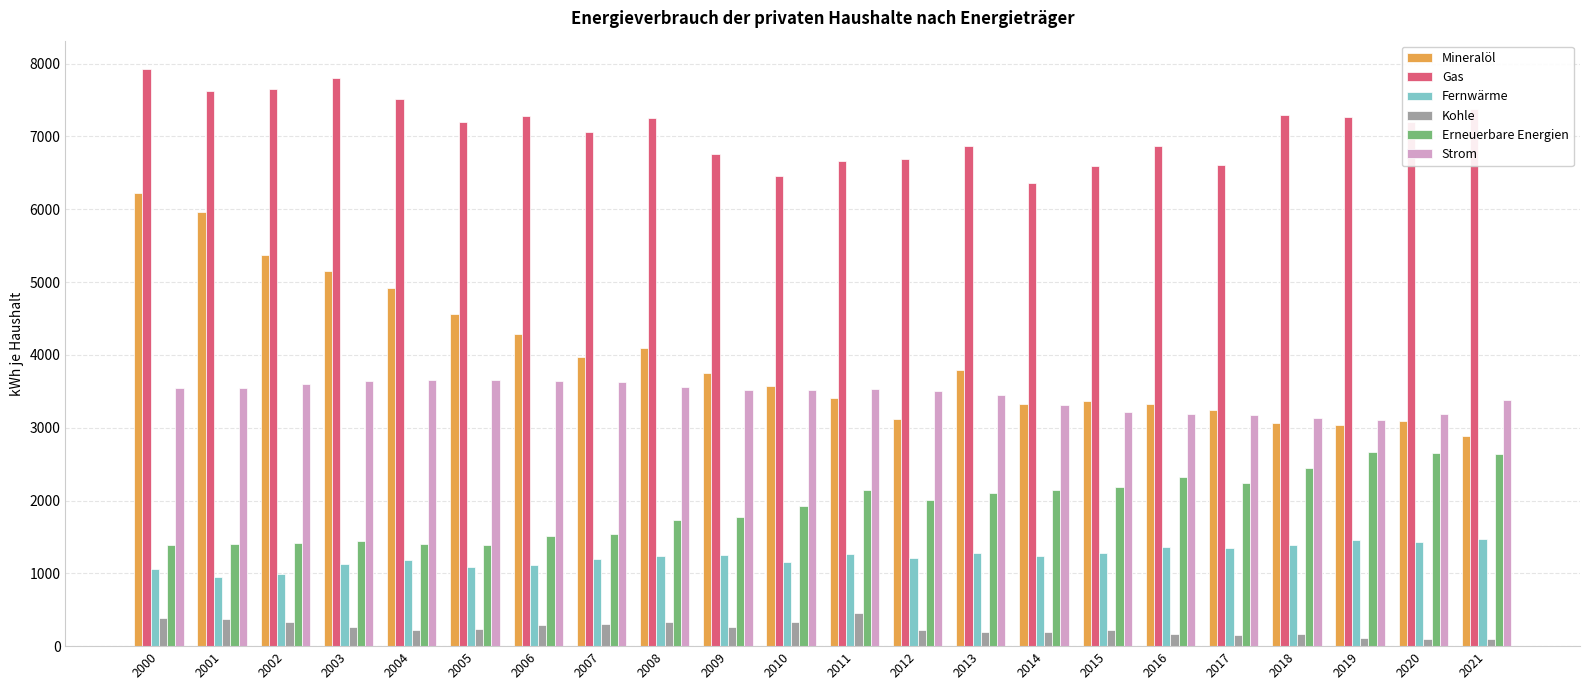

What is the difference between the maximum and minimum values in the Mineralöl series?

3340.1